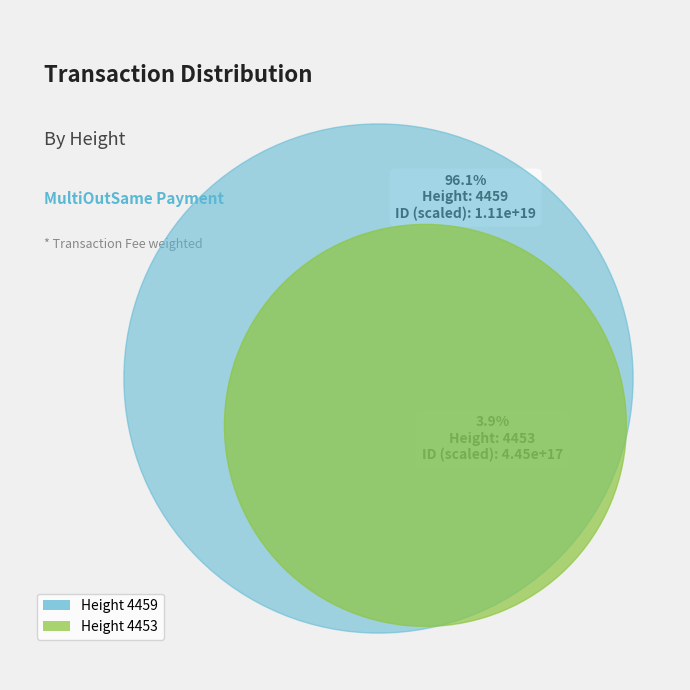

How much of the chart is everything except 4459?

3.9%